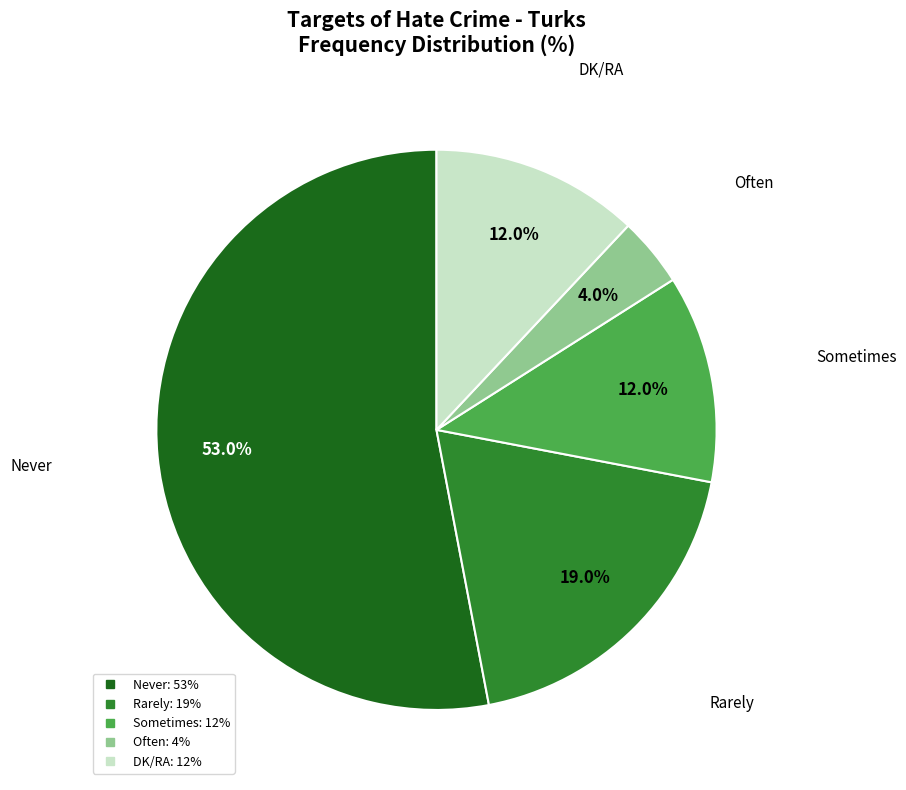

What percentage is the Never slice, to the nearest percent?

53%